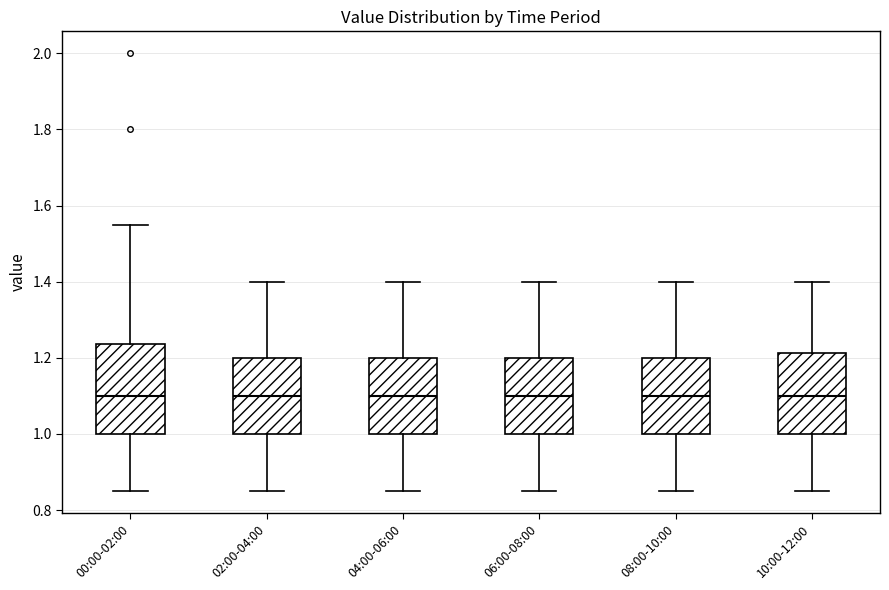

Comparing the boxes themselves (not the whiskers), which one is the tallest?

00:00-02:00